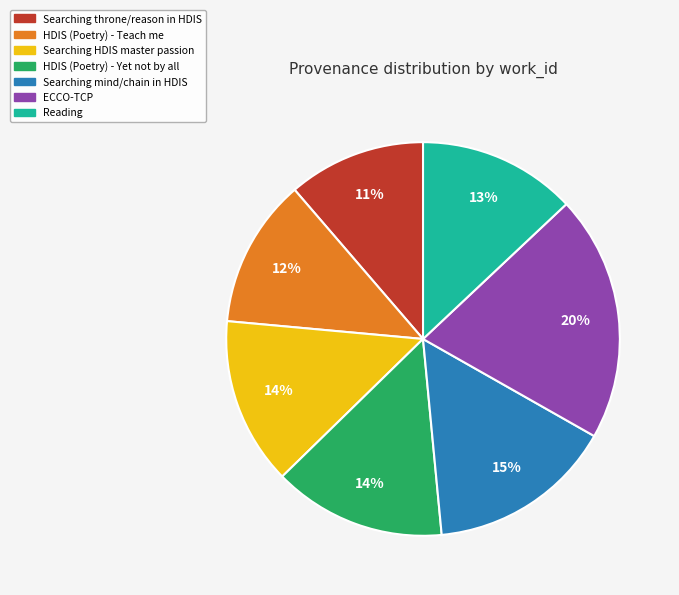

True or false: HDIS (Poetry) - Yet not by all accounts for 14% of the total.

True